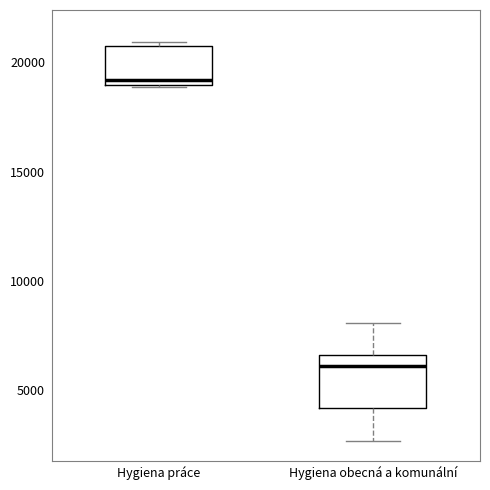

Which box's median line is the lowest?

Hygiena obecná a komunální